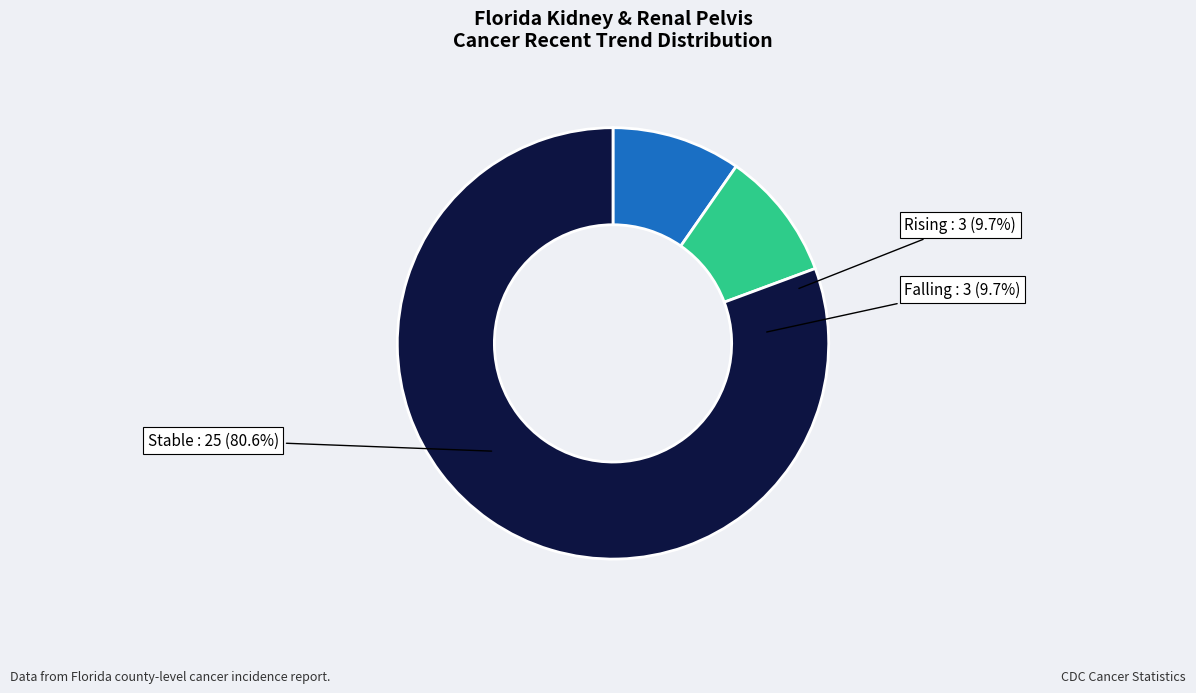

Which category has the smallest portion of the pie?

rising